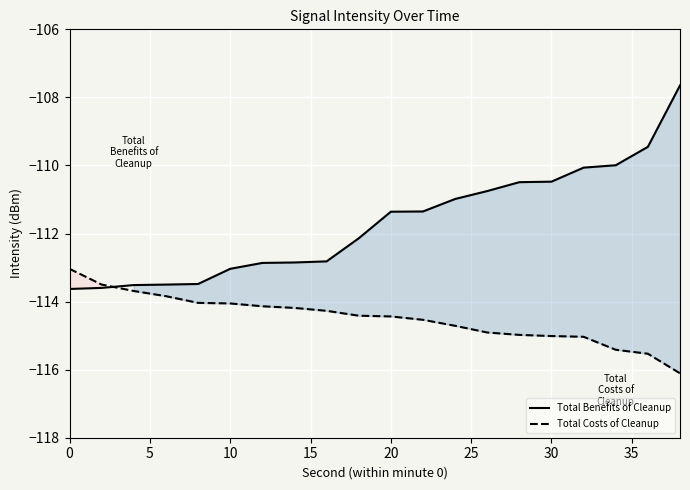

How many times do Total Benefits of Cleanup and Total Costs of Cleanup cross each other?

1